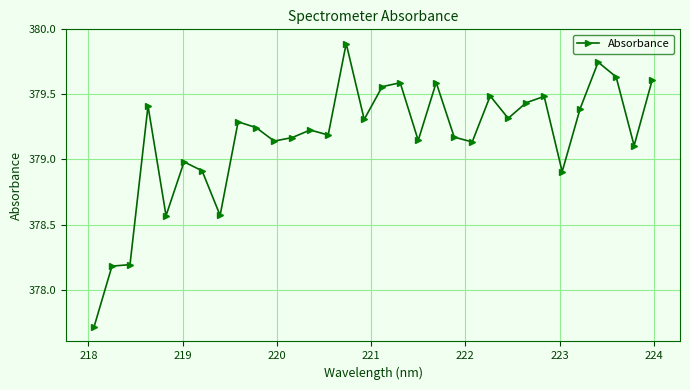

What is the minimum value shown in the chart?

377.7